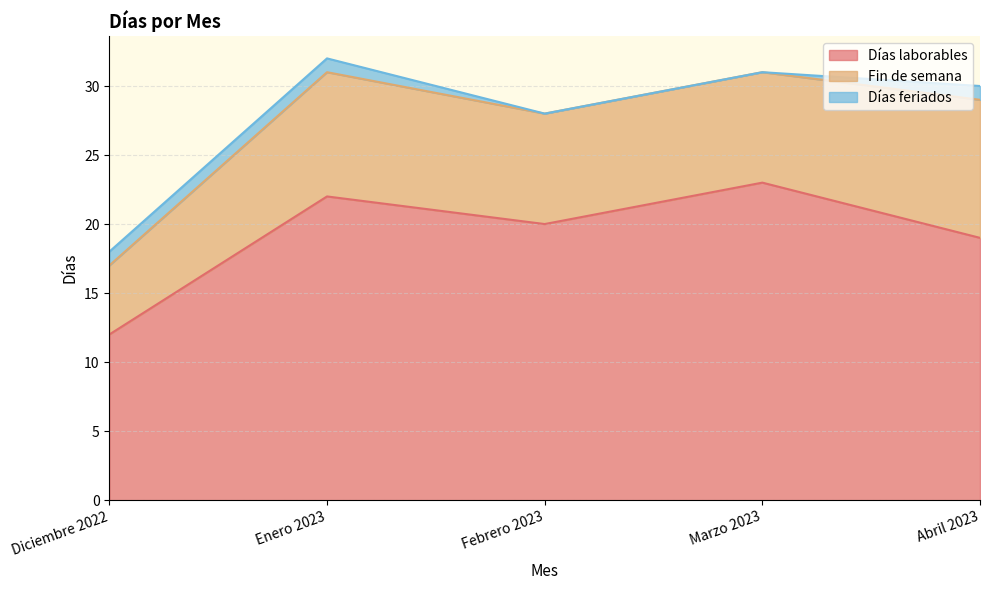

Between Abril 2023 and Enero 2023, which is larger?

Enero 2023